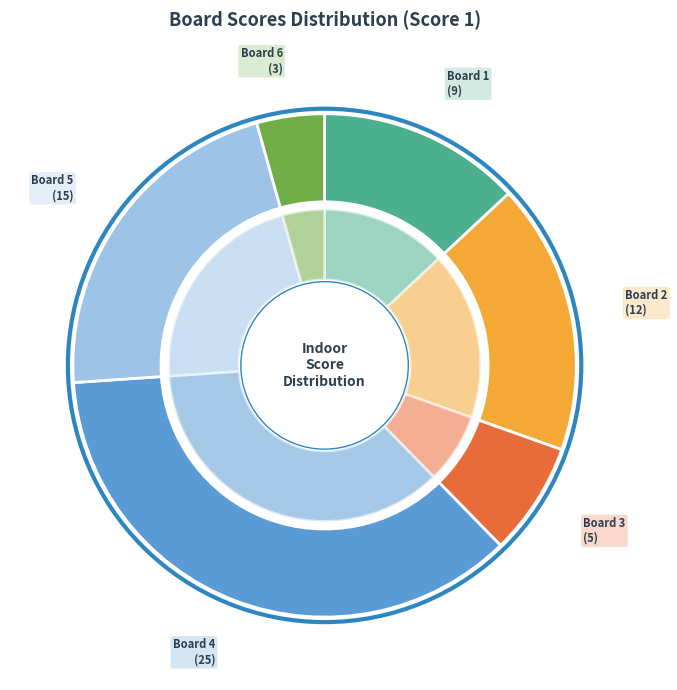

To the nearest percent, what is the combined percentage of Board 4
Stucchi Stefano and Board 5
Weerasinghe Shriyantha?

58%